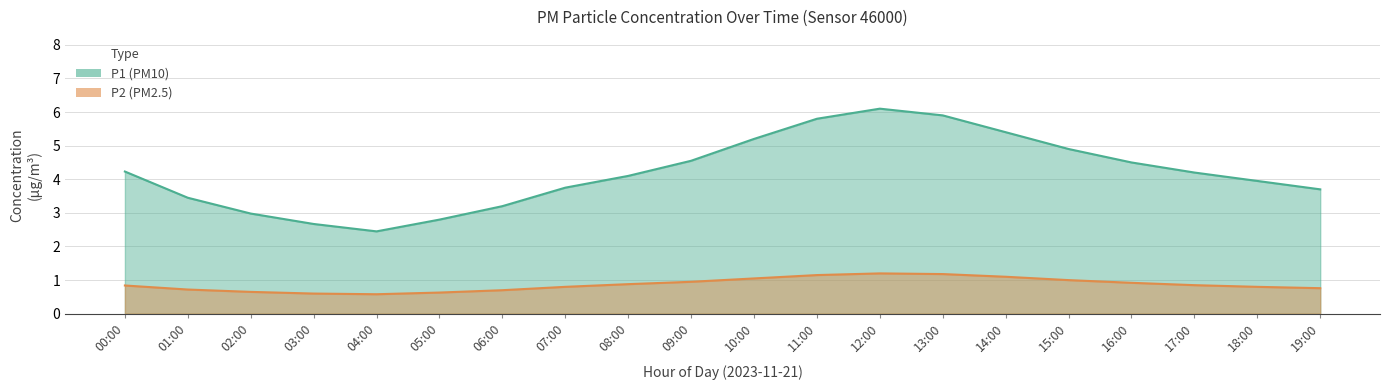

List the series in order of their overall mean, lowest first.

P2, P1